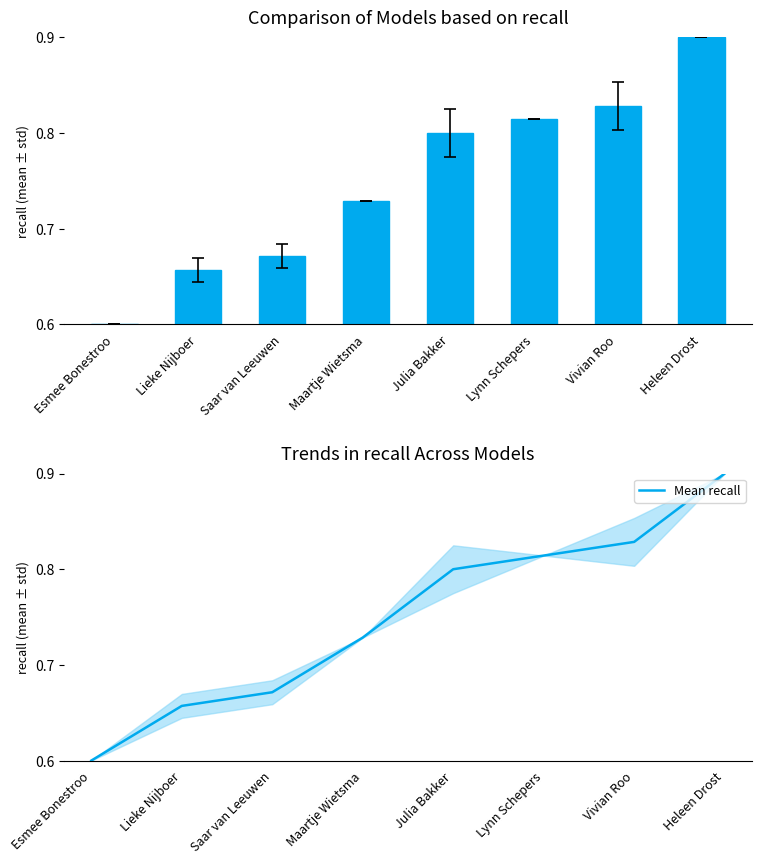

The chart shows a value of 0.4 at Esmee Bonestroo. True or false?

False